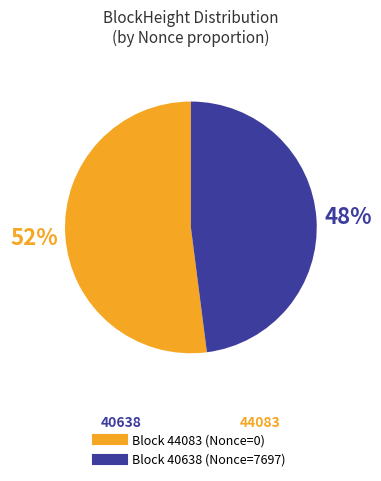

To the nearest percent, what is the average slice percentage?

50%